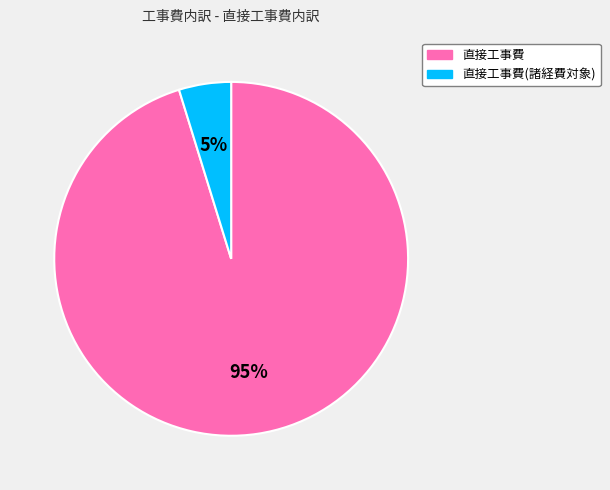

What percentage is the 直接工事費(諸経費対象) slice, to the nearest percent?

5%